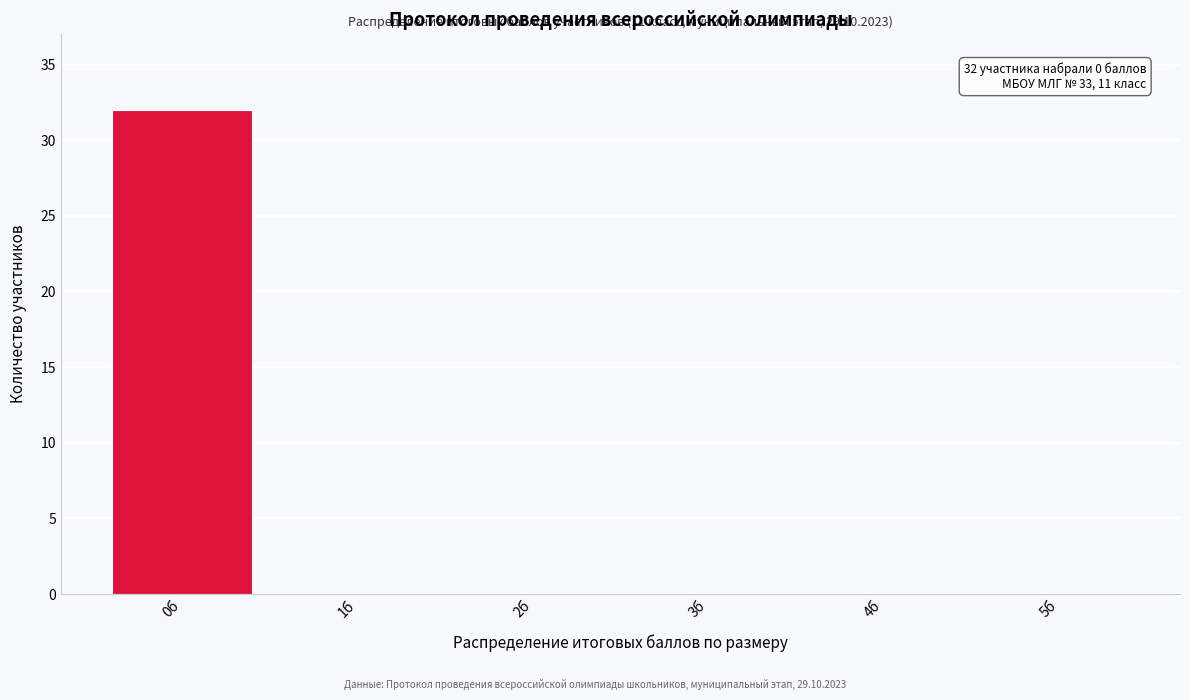

Reading left to right, extract all data points from this chart.

0б=32	1б=0	2б=0	3б=0	4б=0	5б=0